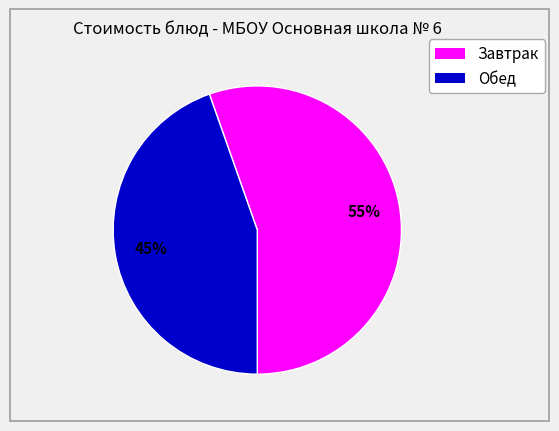

Does any single category account for the majority?

Yes